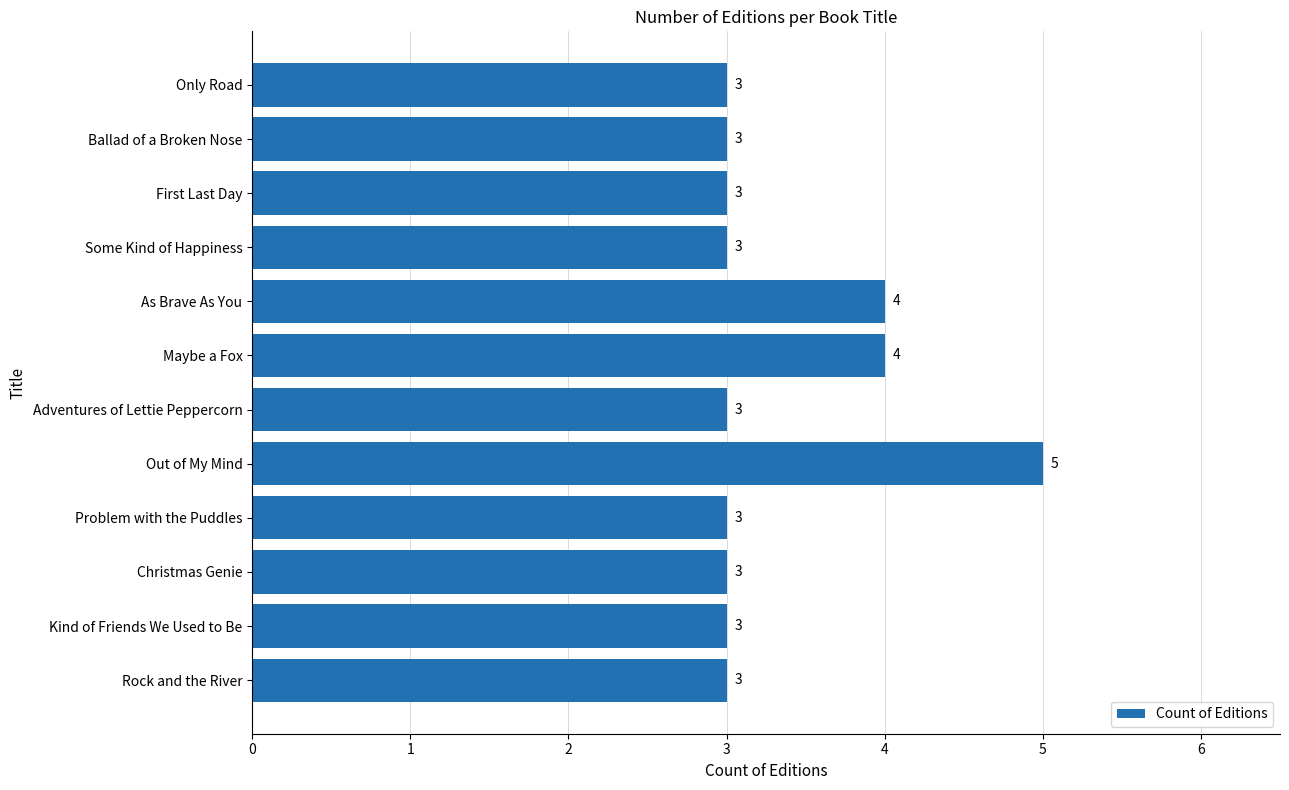

Does the chart contain any negative values?

No